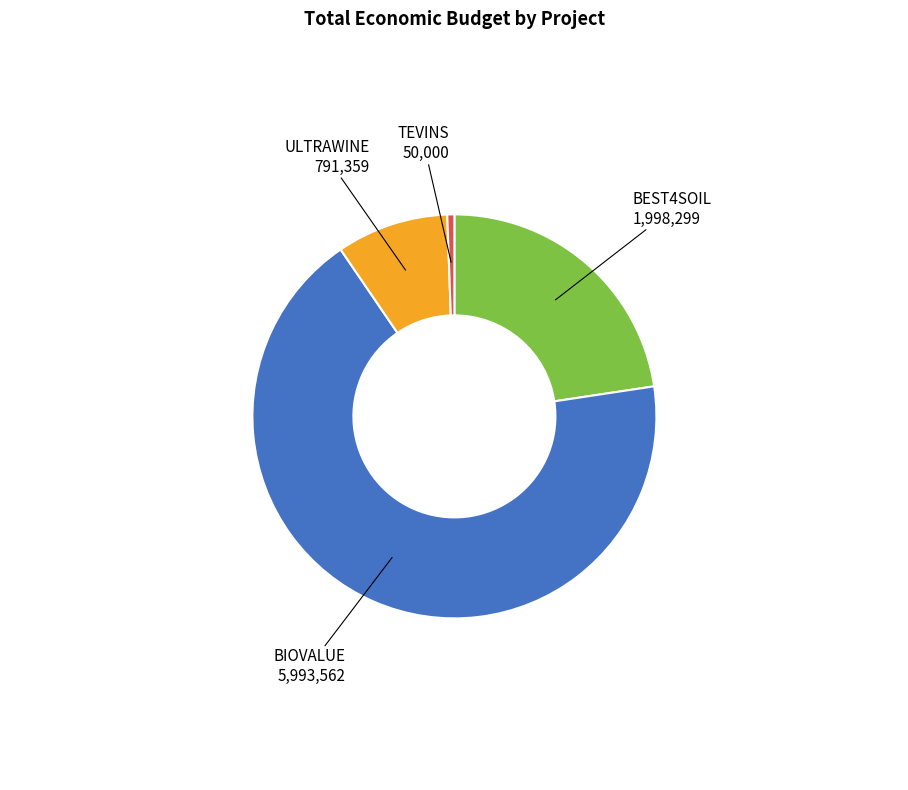

Is the sum of BIOVALUE and ULTRAWINE greater than half?

Yes